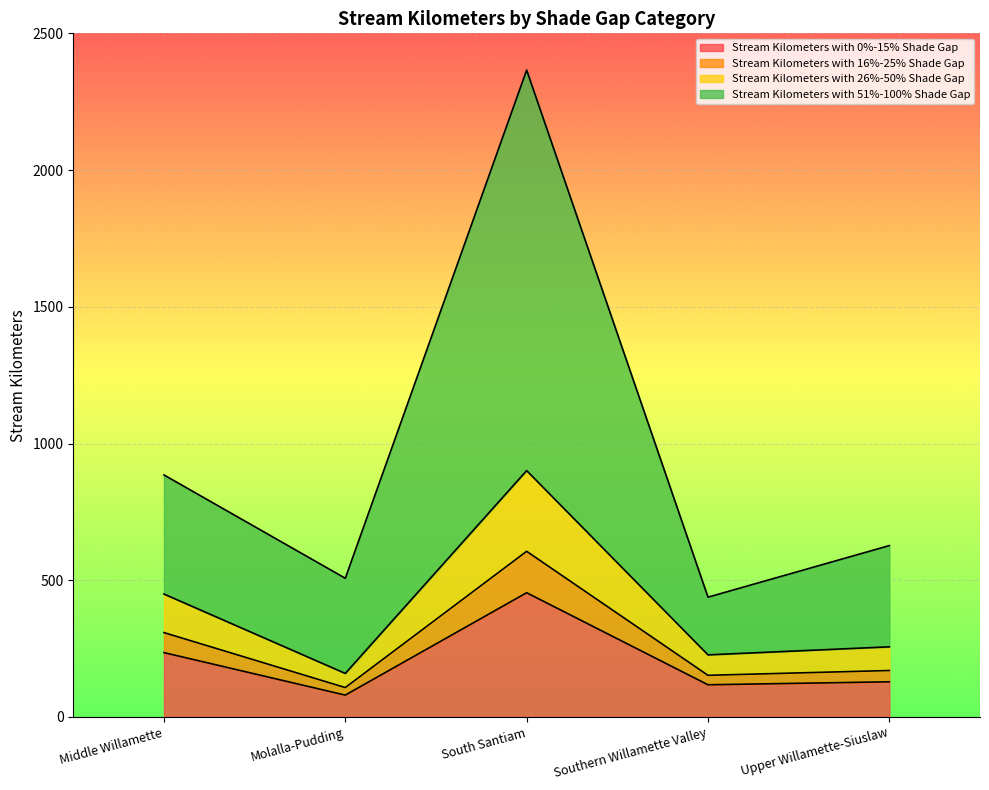

What is the label of the 4th point from the right?

Molalla-Pudding